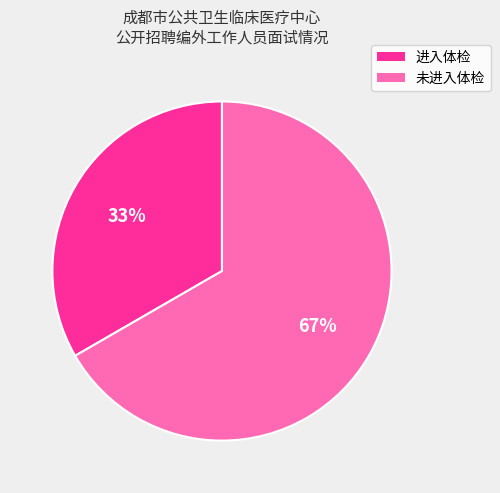

To the nearest percent, what is the average slice percentage?

50%